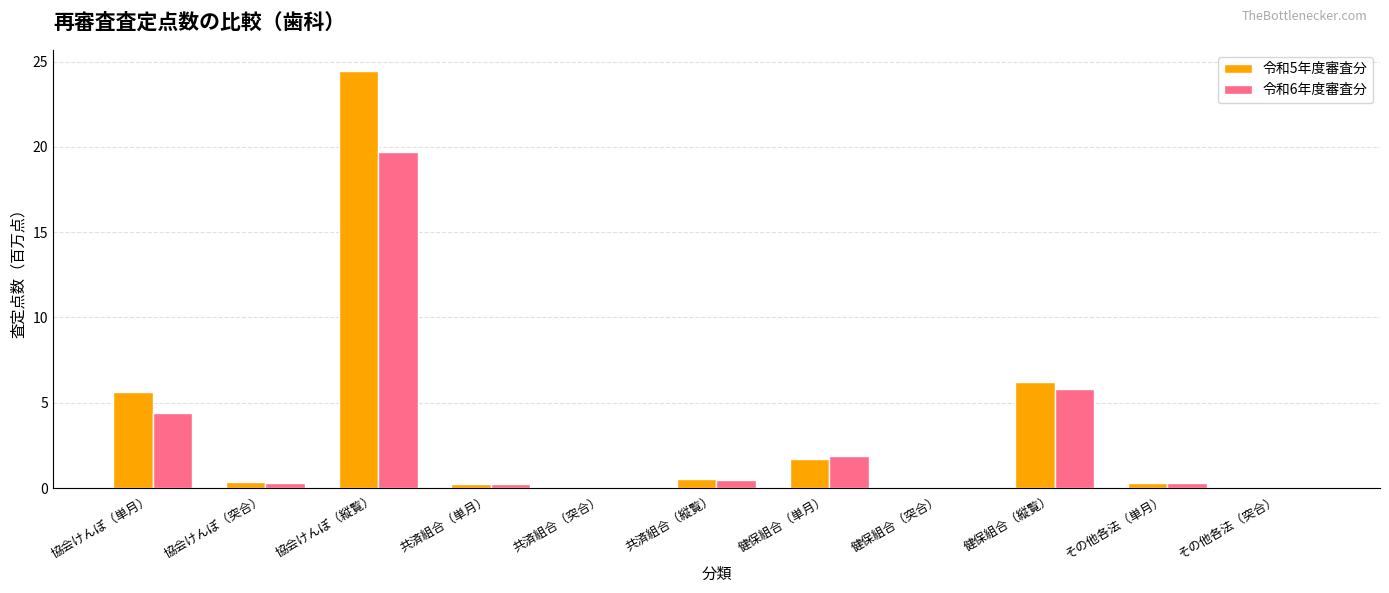

Is the value of 令和6年度審査分 at 協会けんぽ（縦覧） greater than the value of 令和5年度審査分 at その他各法（単月）?

Yes